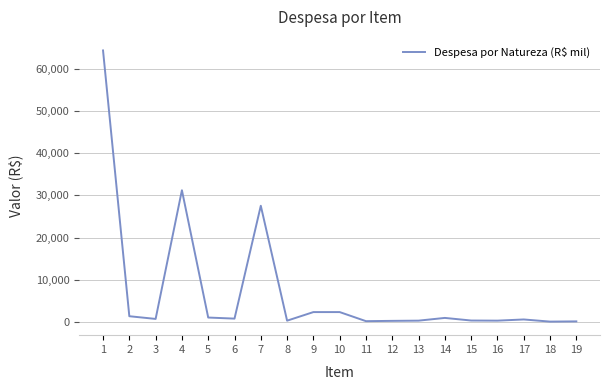

How many lines are shown in the chart?

1